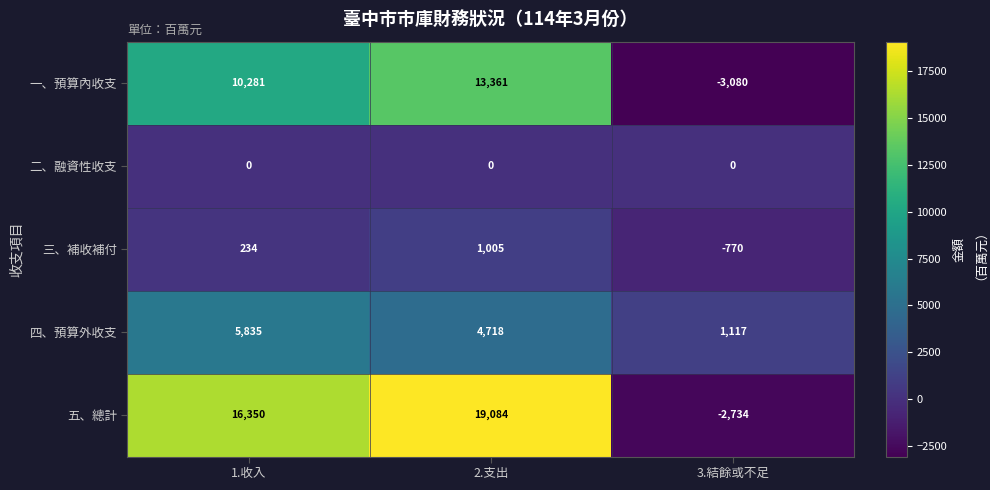

Reading left to right, list all the values displayed in this chart.

一、預算內收支: 1.收入=10281	2.支出=13361	3.結餘或不足=-3080
二、融資性收支: 1.收入=0	2.支出=0	3.結餘或不足=0
三、補收補付: 1.收入=234	2.支出=1005	3.結餘或不足=-770
四、預算外收支: 1.收入=5835	2.支出=4718	3.結餘或不足=1117
五、總計: 1.收入=16350	2.支出=19084	3.結餘或不足=-2734